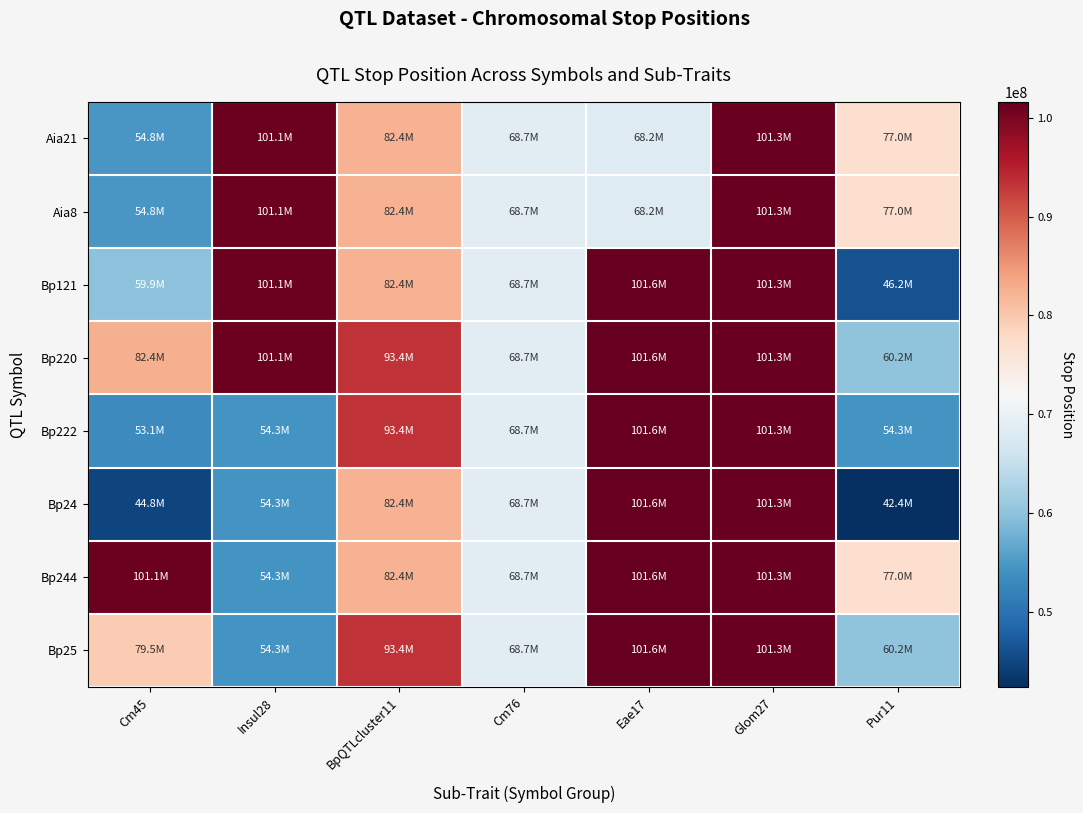

What is the total value across all series at Cm76?

549543752